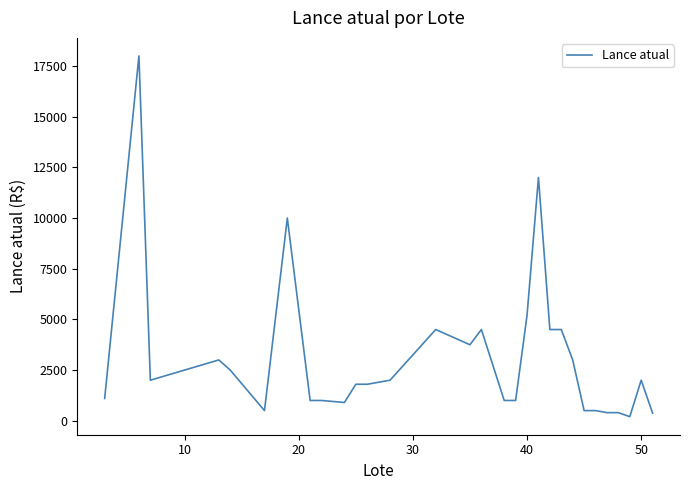

What is the difference between the maximum and minimum values?

17800